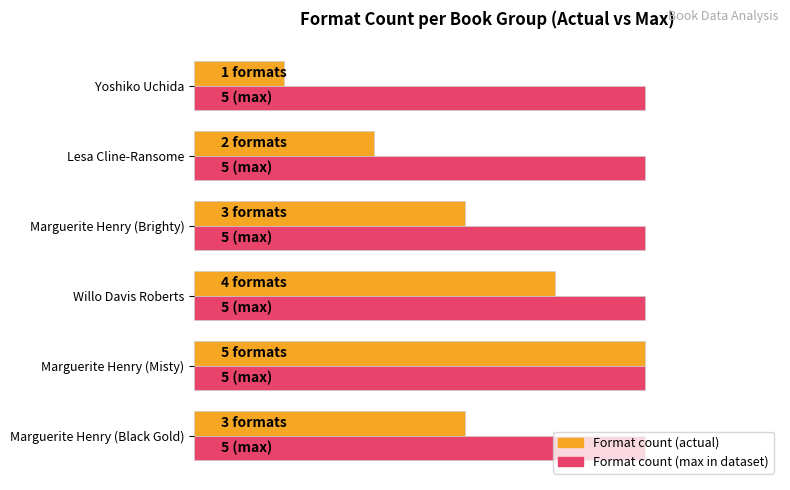

What are all the series names shown in the legend?

Format count (actual), Format count (max in dataset)